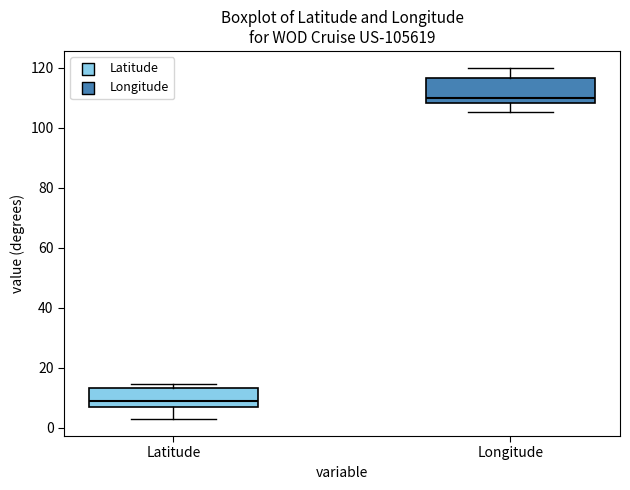

Where does the median line of the box for Latitude sit on the y-axis? The values are not printed on the chart, so give them approximately, as read against the axis.

10